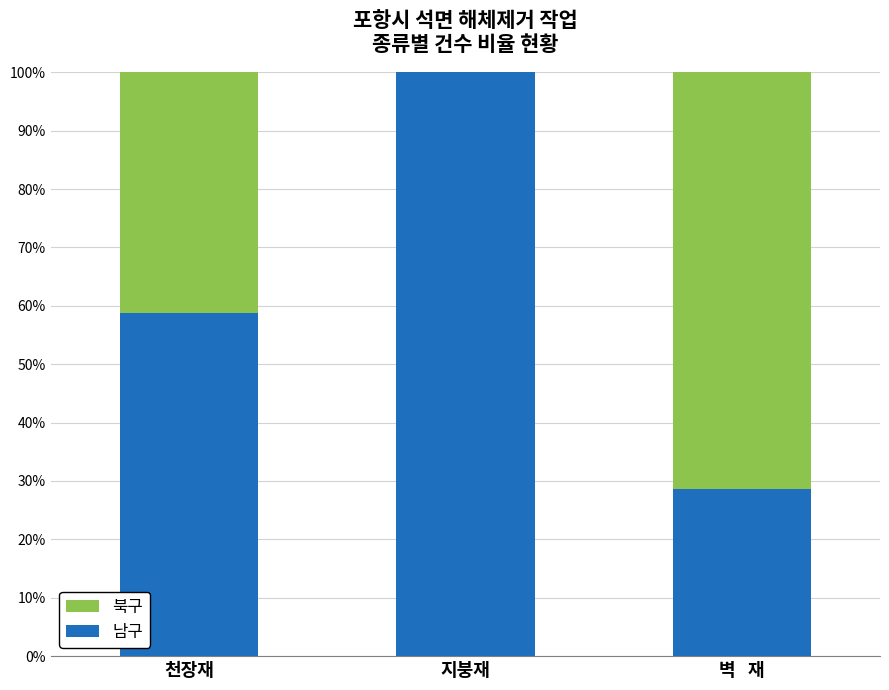

Reading right to left, transcribe the values for 남구.

벽   재=28.6	지붕재=100.0	천장재=58.8